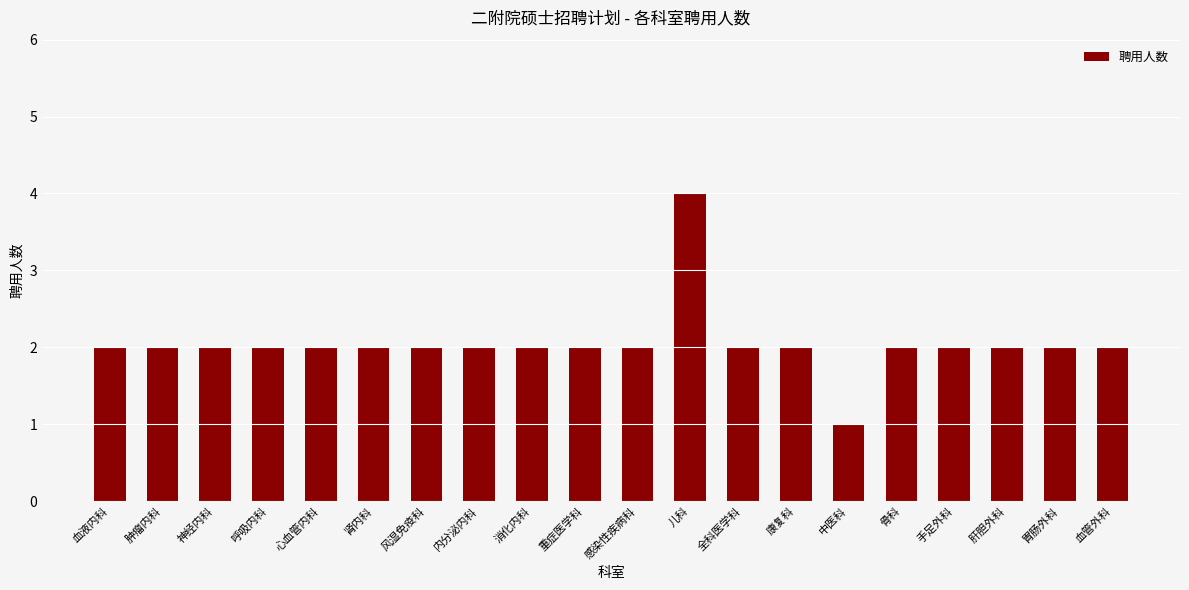

Reading left to right, list all the values displayed in this chart.

血液内科=2	肿瘤内科=2	神经内科=2	呼吸内科=2	心血管内科=2	肾内科=2	风湿免疫科=2	内分泌内科=2	消化内科=2	重症医学科=2	感染性疾病科=2	儿科=4	全科医学科=2	康复科=2	中医科=1	骨科=2	手足外科=2	肝胆外科=2	胃肠外科=2	血管外科=2